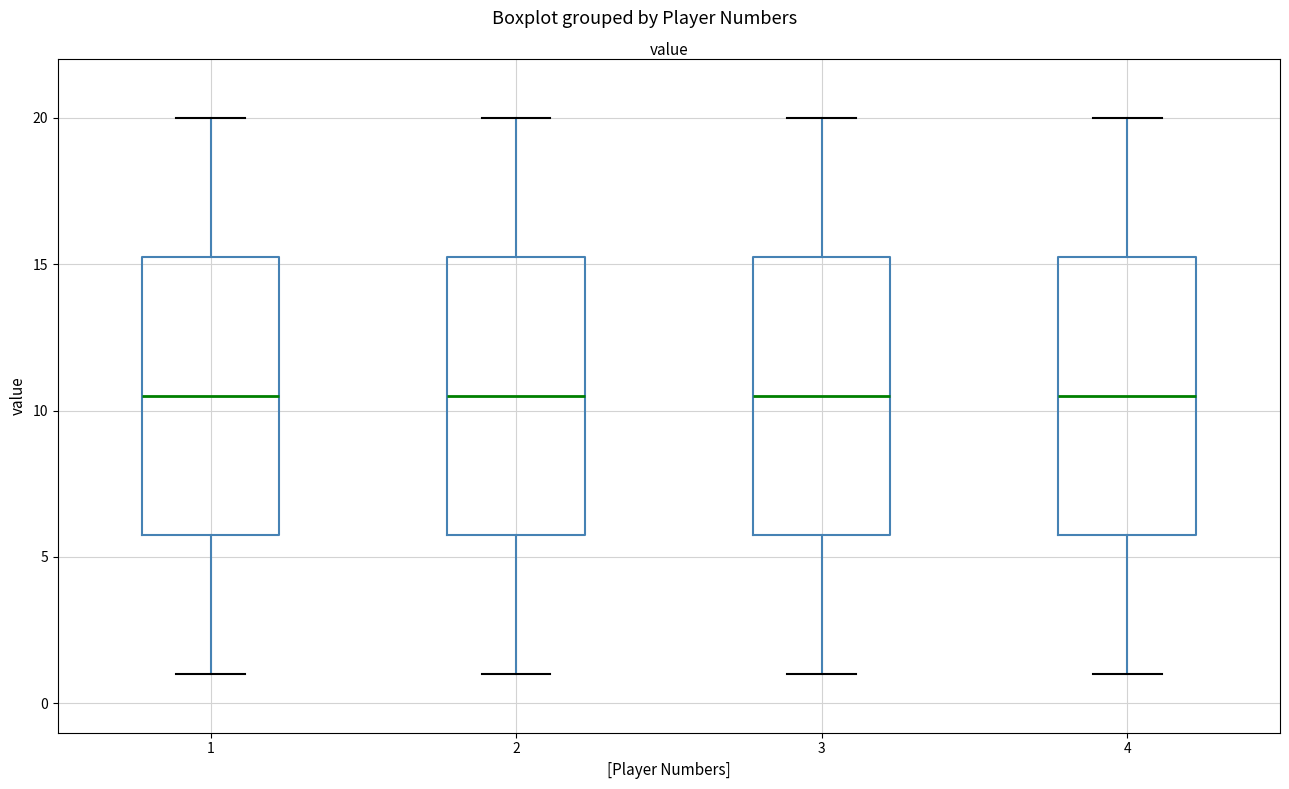

Reading left to right, transcribe this box plot: for each box, give where its median line is, the range the box spans, and where its two whiskers end, as read against the y-axis. The values are not printed on the chart, so give them approximately, as read against the axis.

1: median 10.5, box 6.0 to 15.5, whiskers 1.0 to 20.0
2: median 10.5, box 6.0 to 15.5, whiskers 1.0 to 20.0
3: median 10.5, box 6.0 to 15.5, whiskers 1.0 to 20.0
4: median 10.5, box 6.0 to 15.5, whiskers 1.0 to 20.0